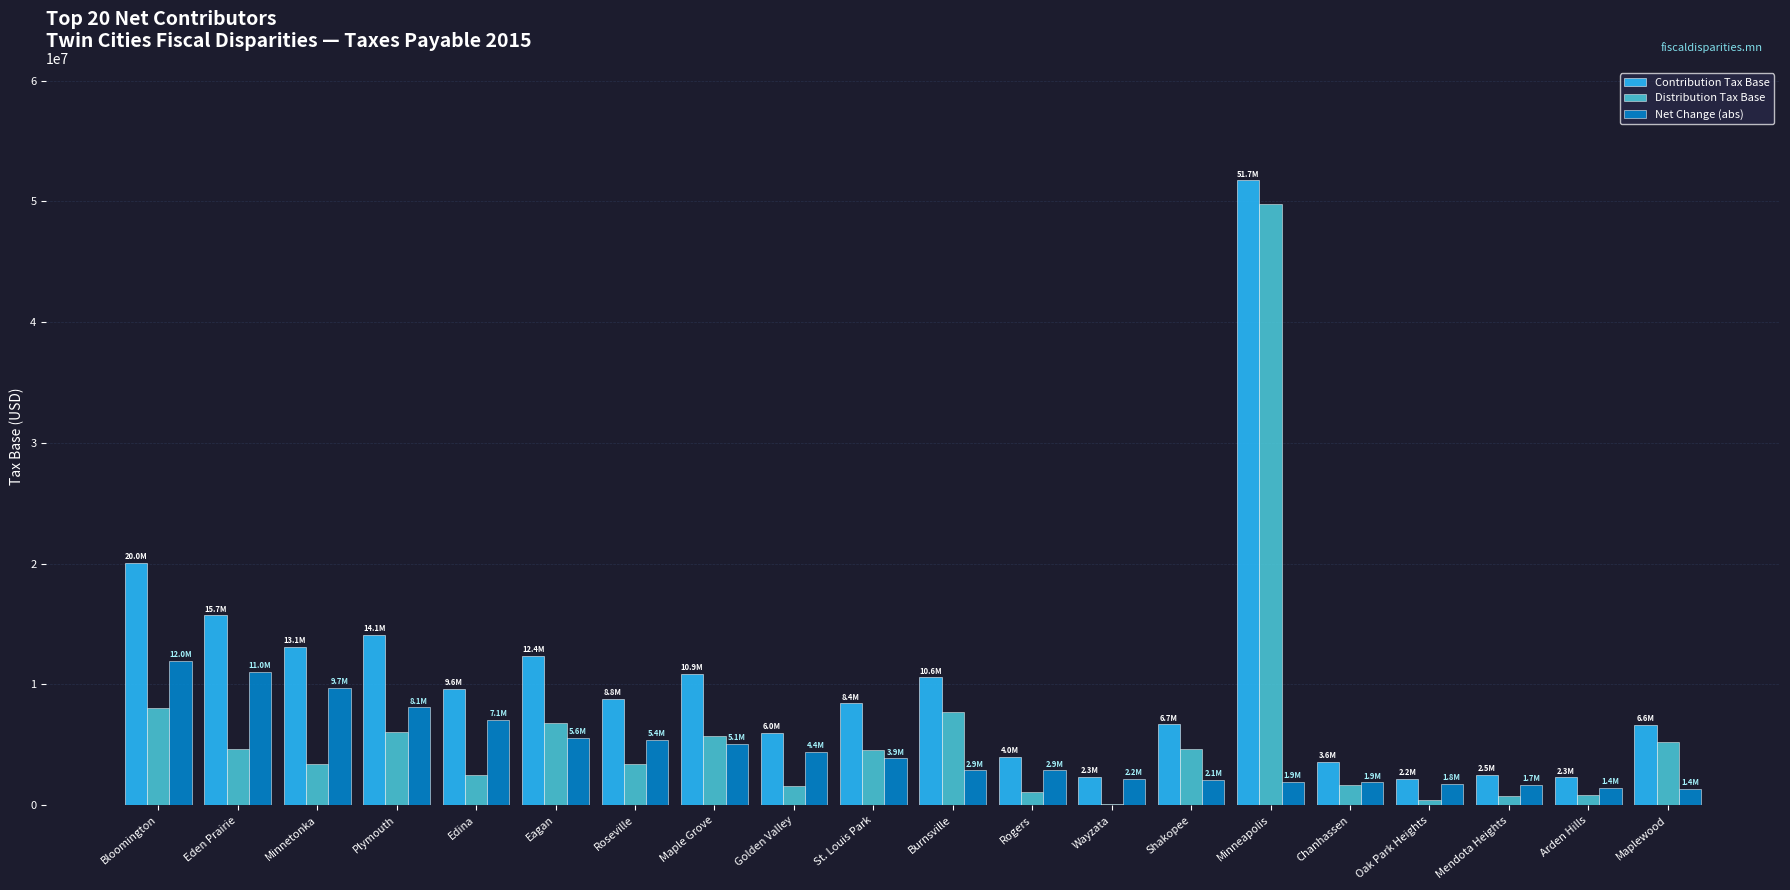

Which series changed the most between Plymouth and Rogers?

Contribution Tax Base